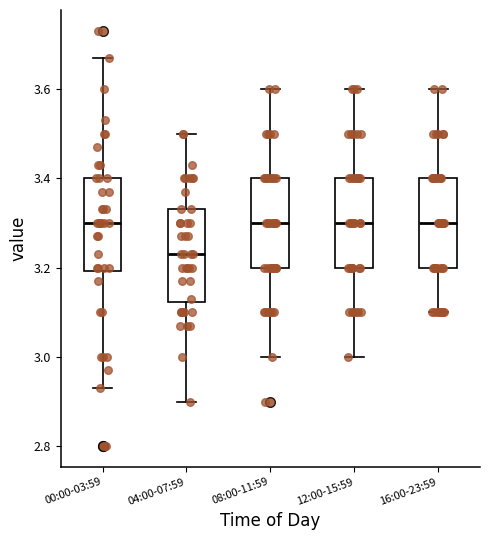

Which box has the lowest median line?

04:00-07:59